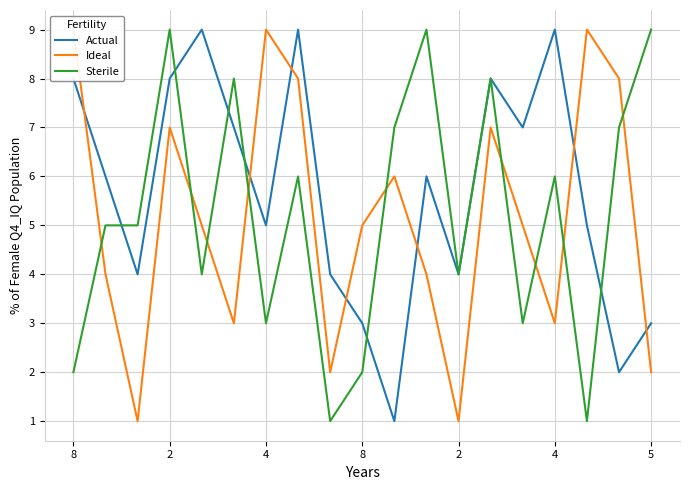

Where is the first local minimum for Sterile?

2